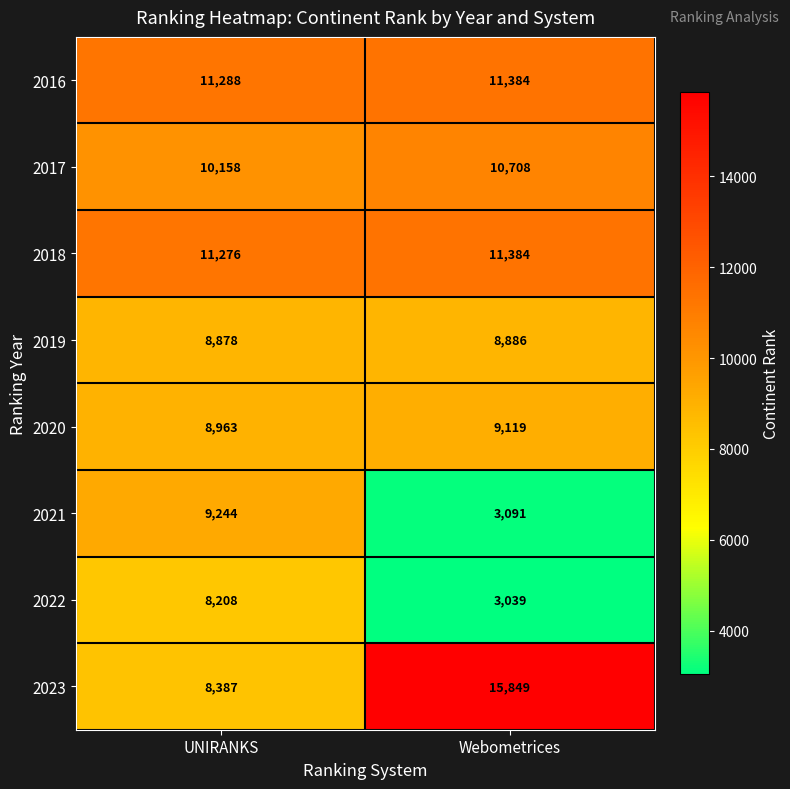

Rank the series at UNIRANKS from lowest to highest value.

2022, 2023, 2019, 2020, 2021, 2017, 2018, 2016